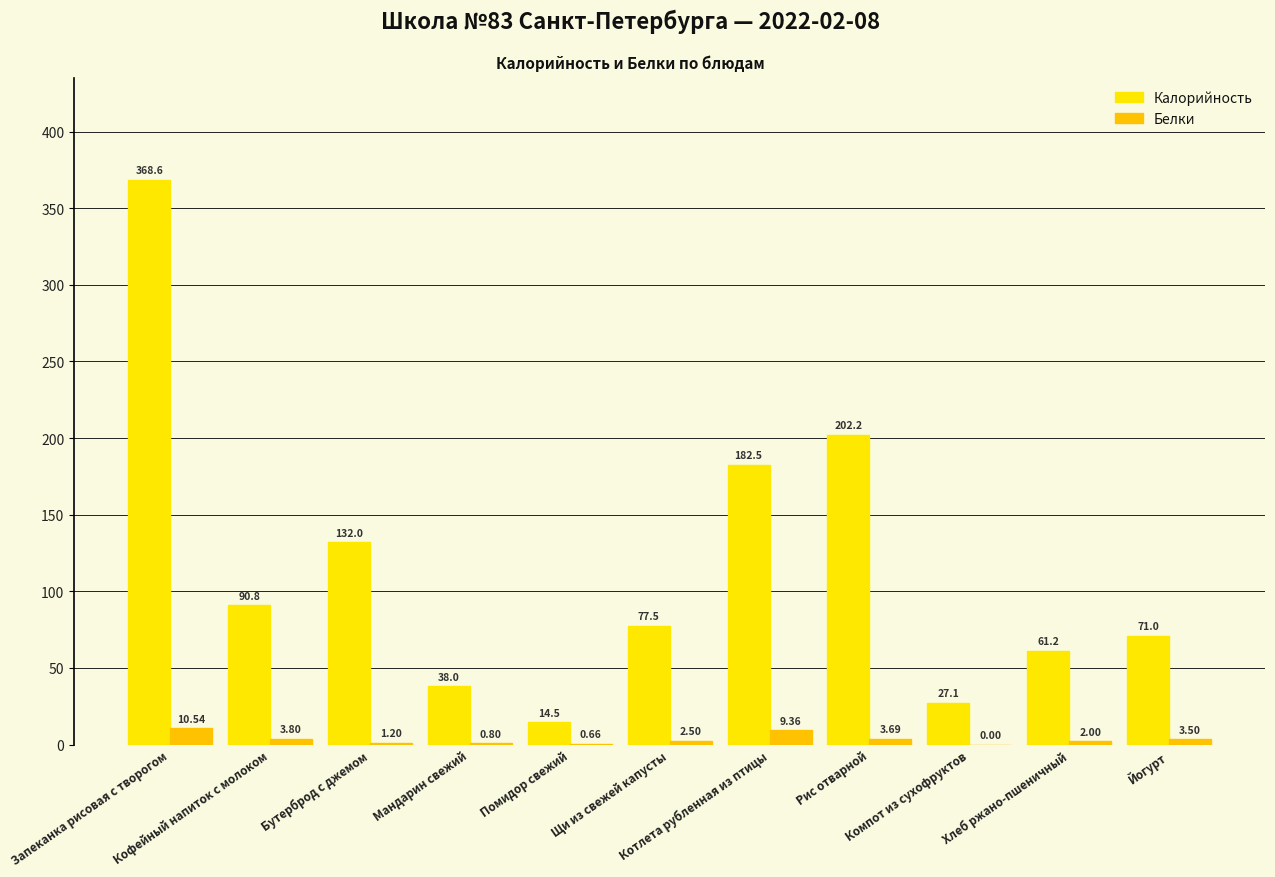

How many values in Белки are above zero?

10